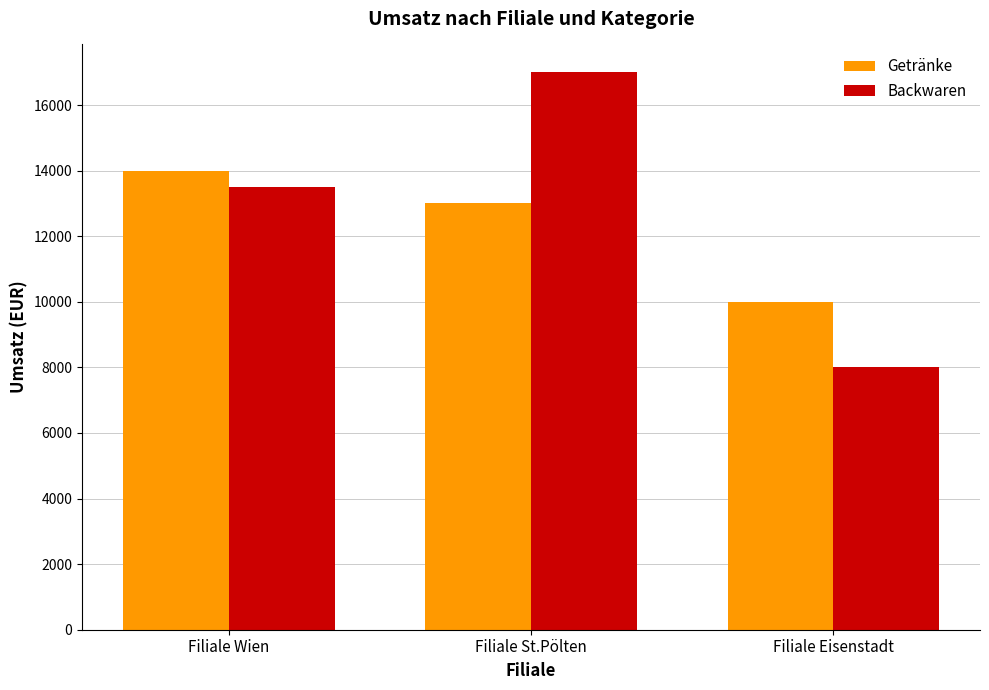

Which category has the highest value in the Getränke series?

Filiale Wien